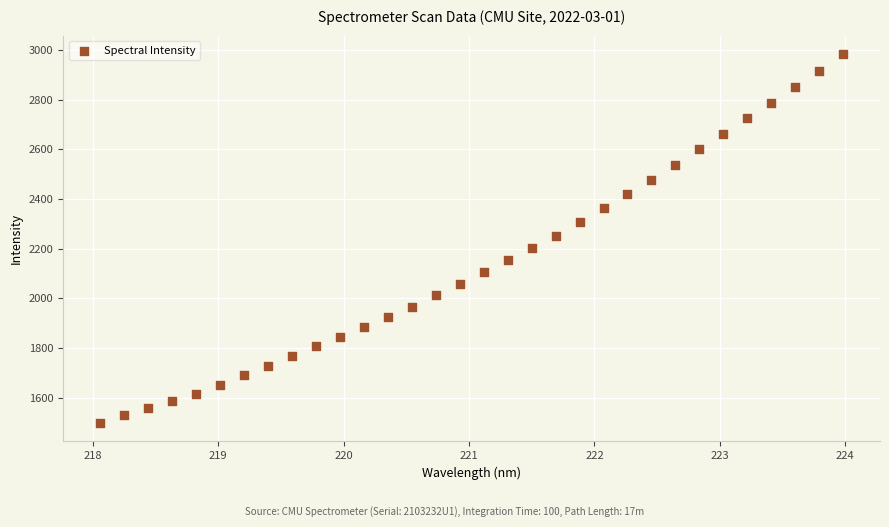

What is the range of X values (max minus min)?

5.9